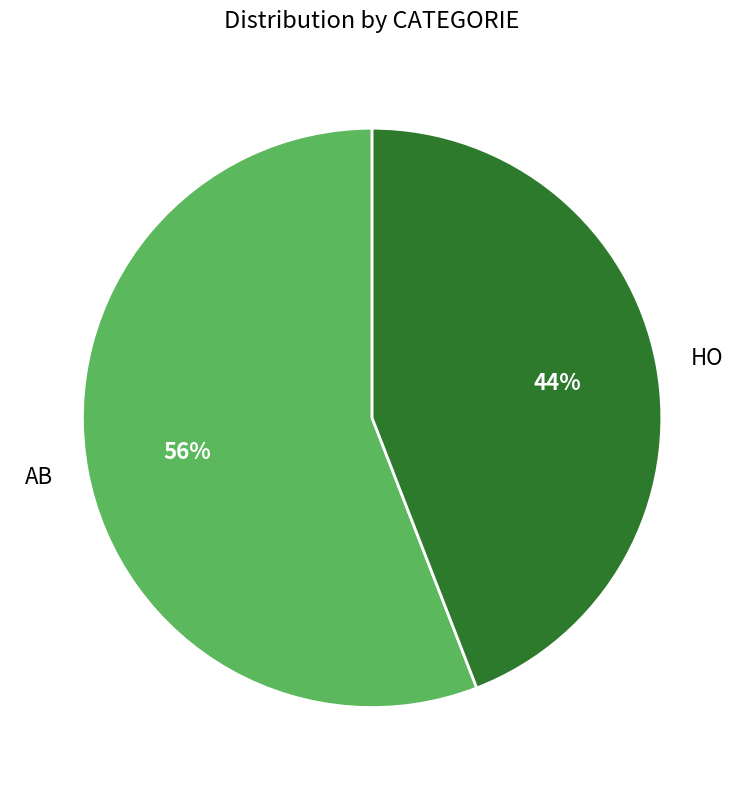

Which category has the smallest portion of the pie?

HO